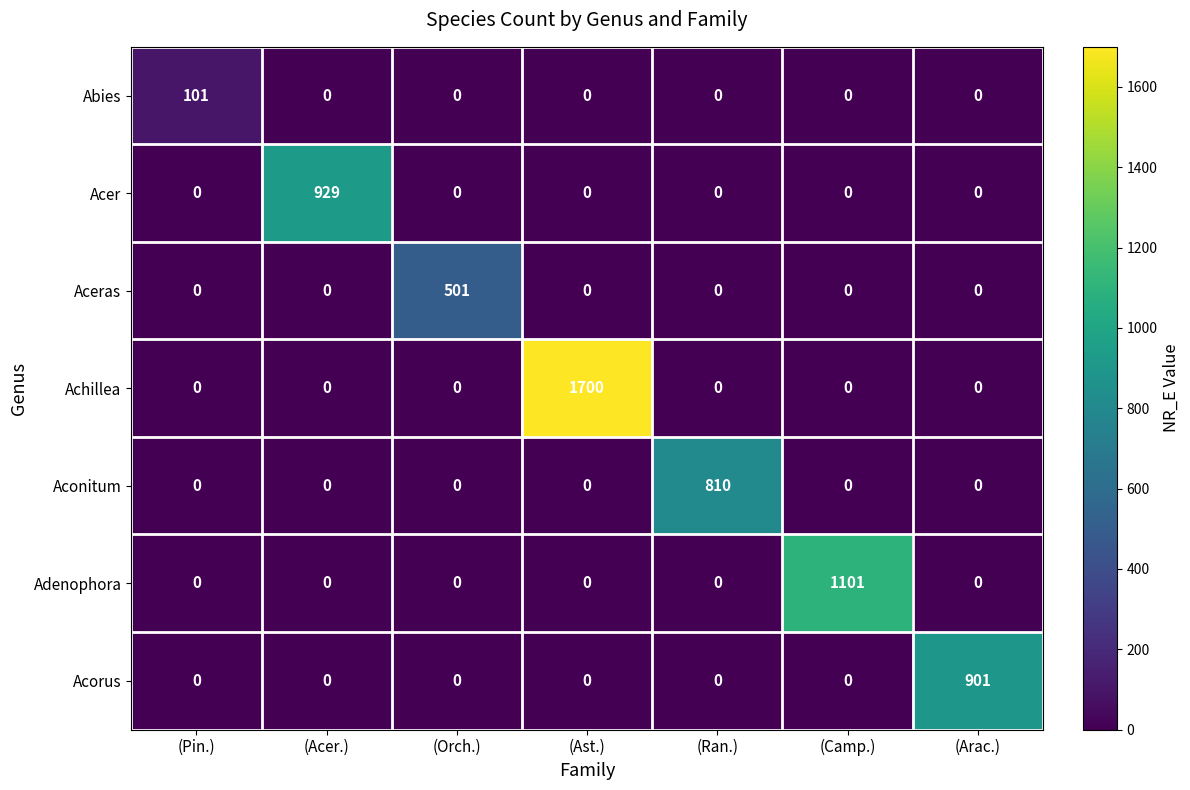

How many values in Acorus are above zero?

1